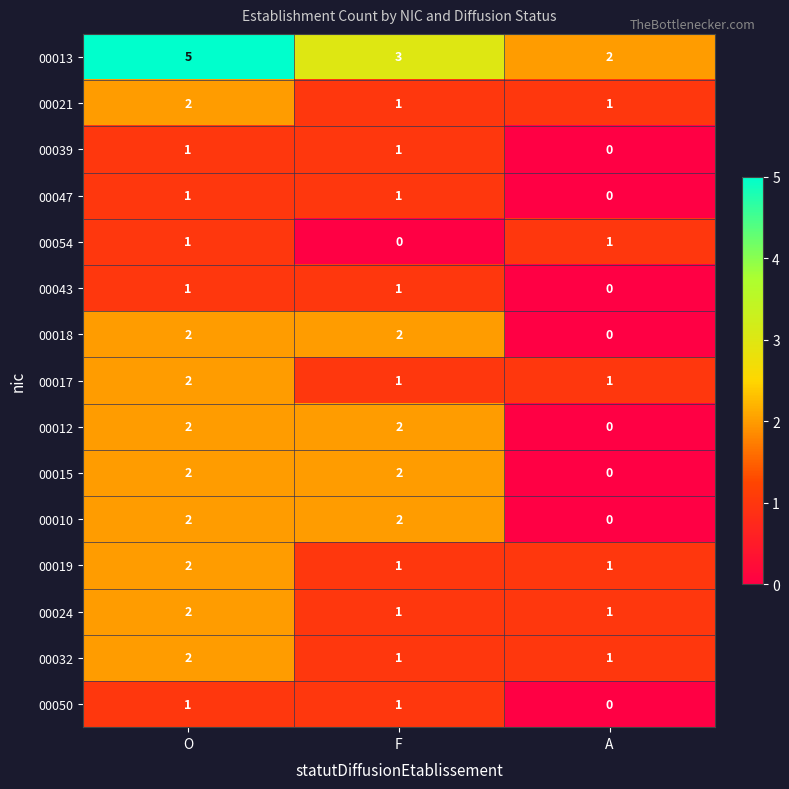

At which label is 00047 closest to 0?

A